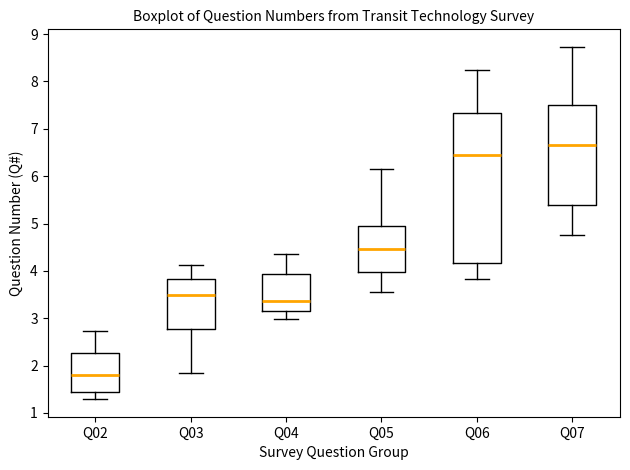

Where does the lower whisker of the box for Q06 end on the y-axis? The values are not printed on the chart, so give them approximately, as read against the axis.

3.8